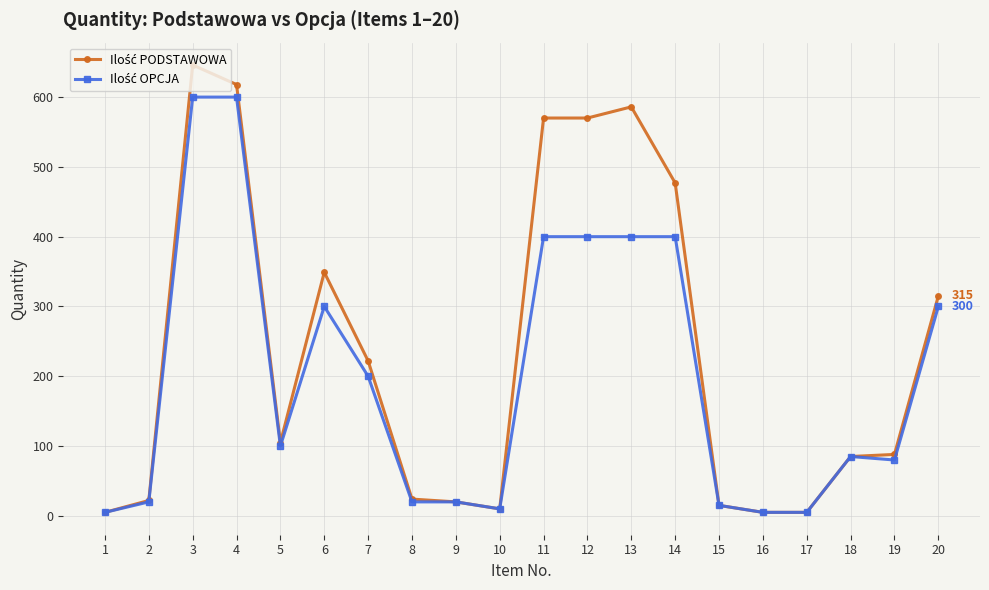

At how many categories does at least one series exceed 250?

8